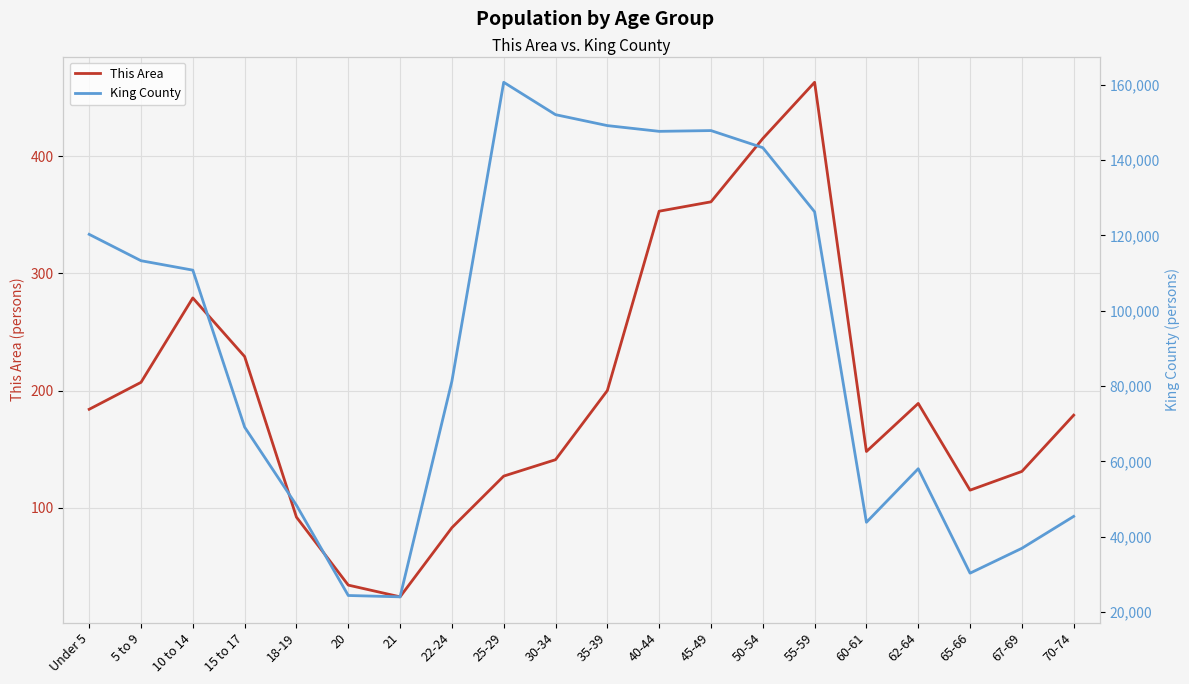

Which series has the widest spread of values?

King County